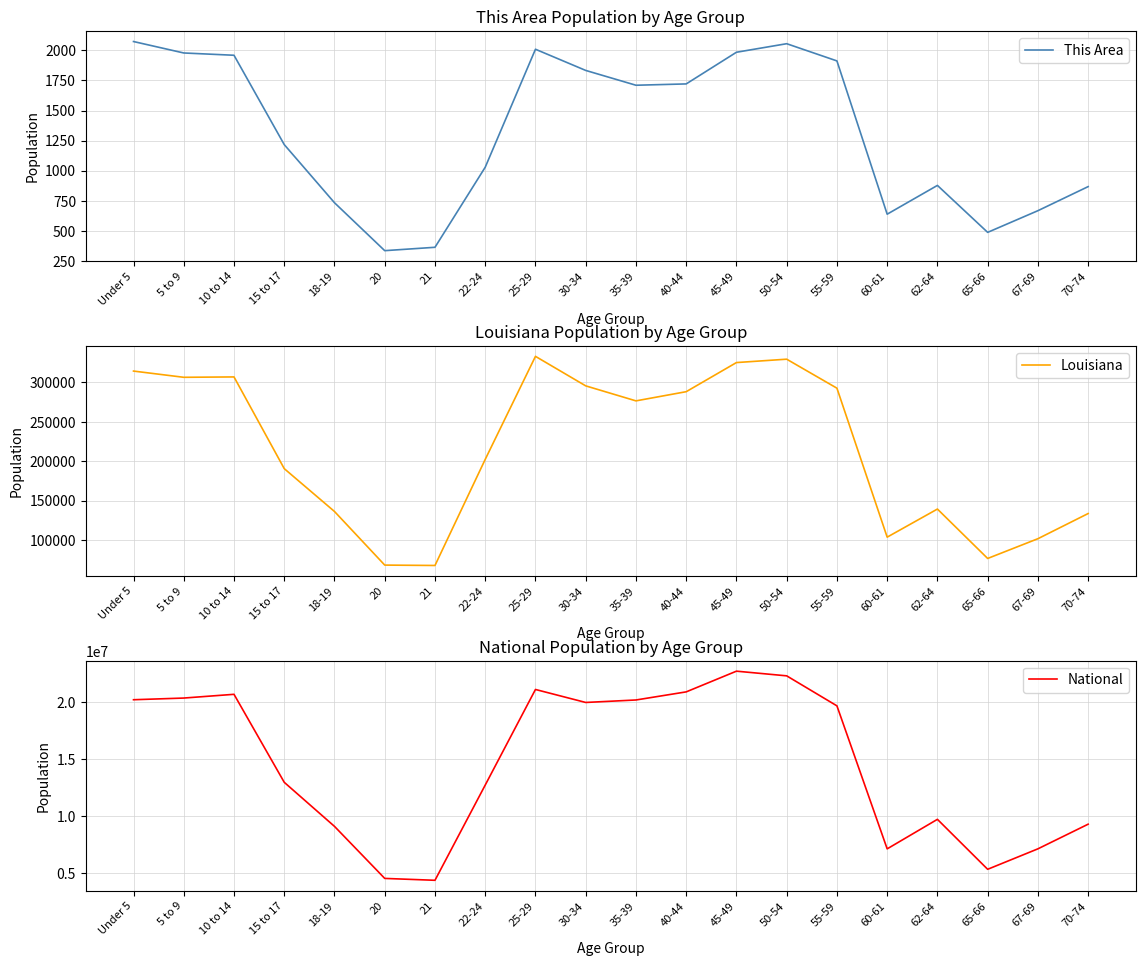

True or false: This Area has more than 1 points higher than both neighbors.

True